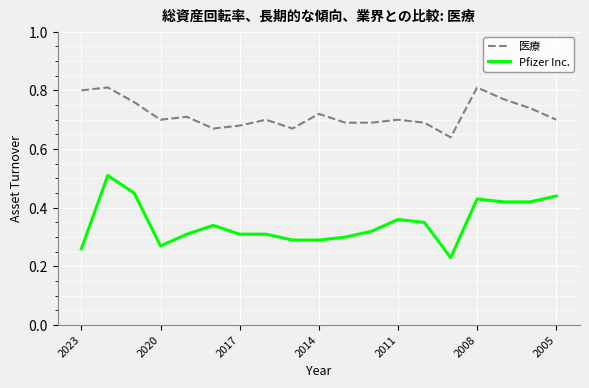

True or false: 医療 and Pfizer Inc. intersect in this chart.

False